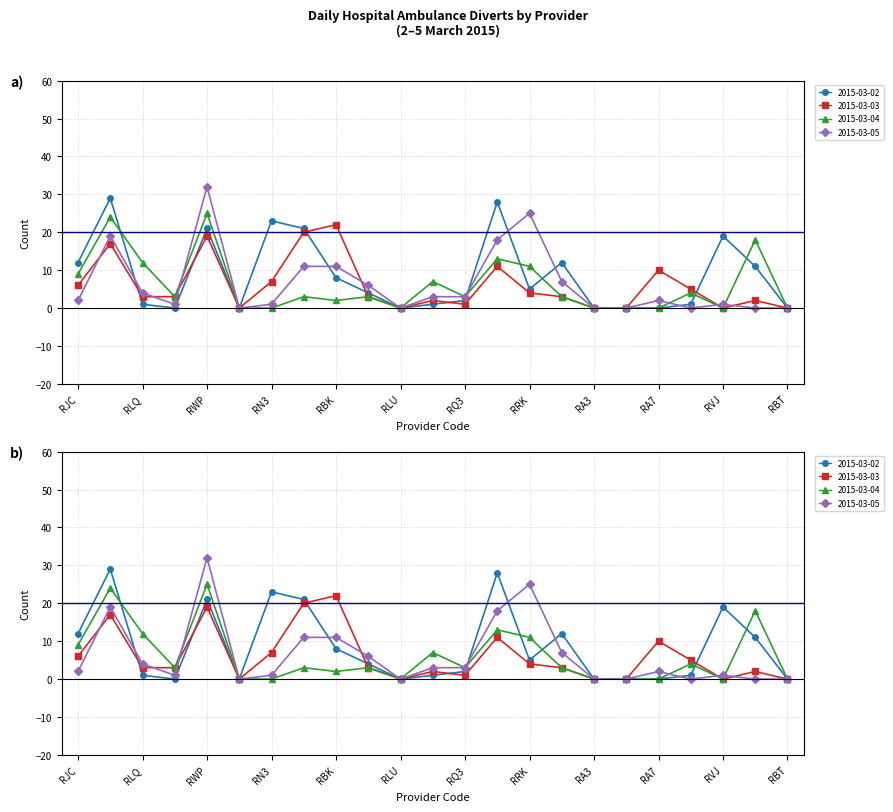

At RL4, list the series in order from largest to smallest.

2015-03-05, 2015-03-02, 2015-03-03, 2015-03-04